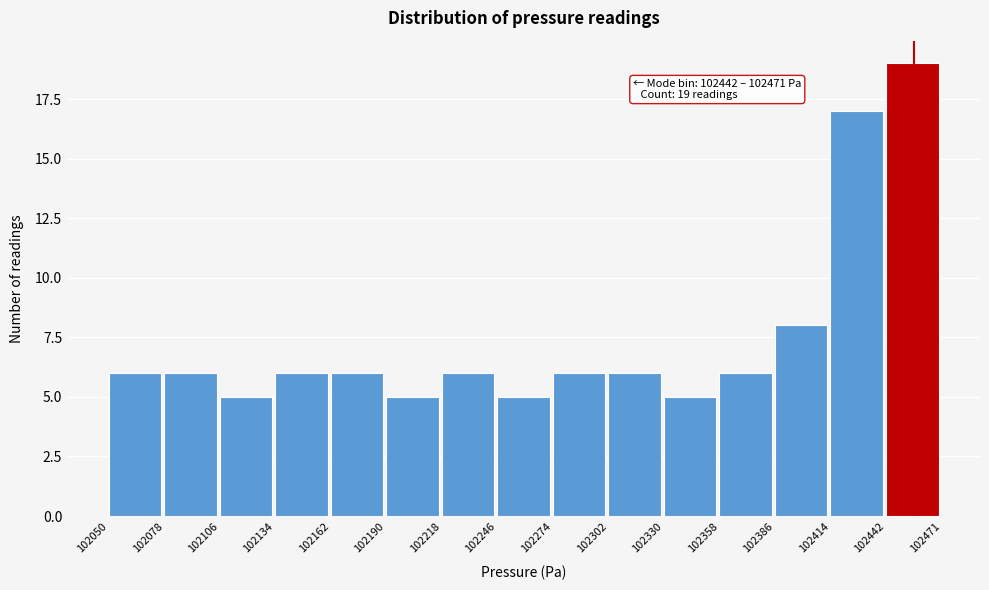

Which range on the x-axis has the tallest bar?

102442 to 102471